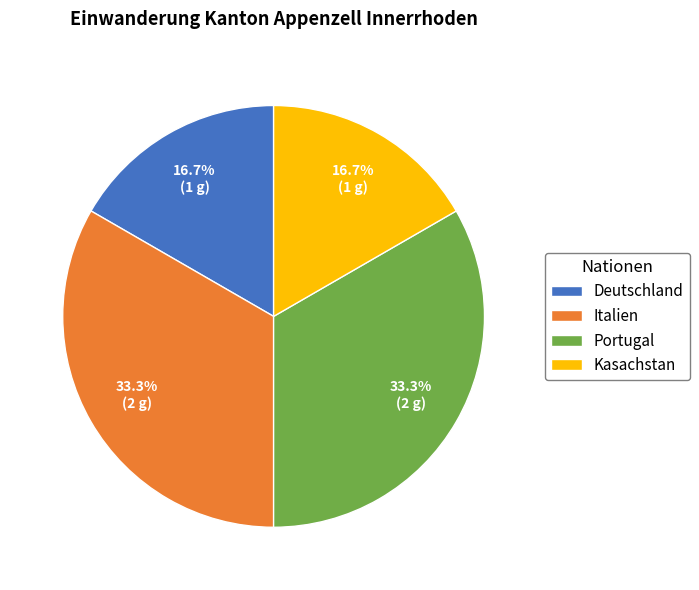

What is the total percentage of Deutschland and Portugal?

50.0%